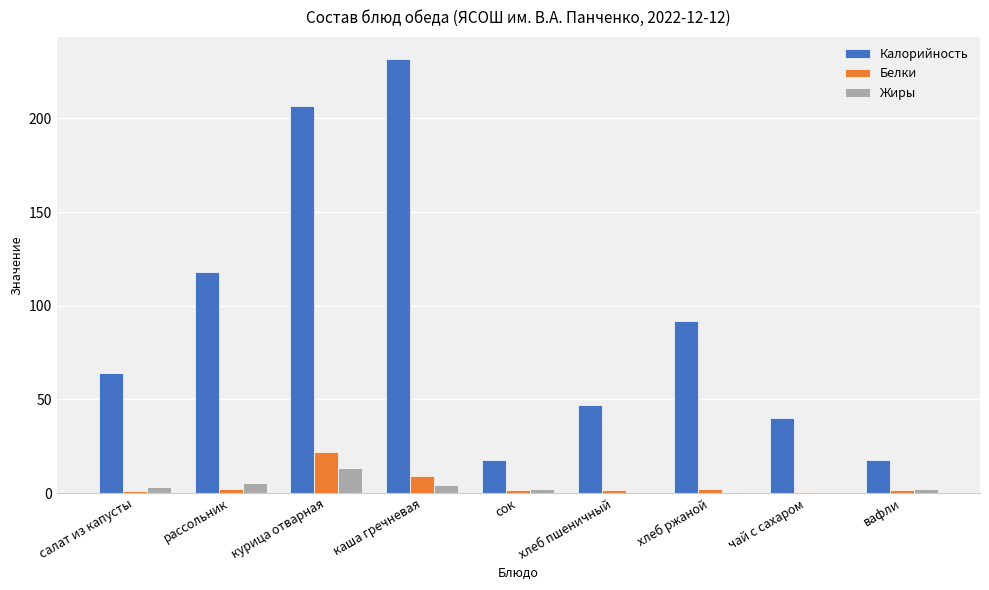

What is the average value of the Калорийность series?

92.8